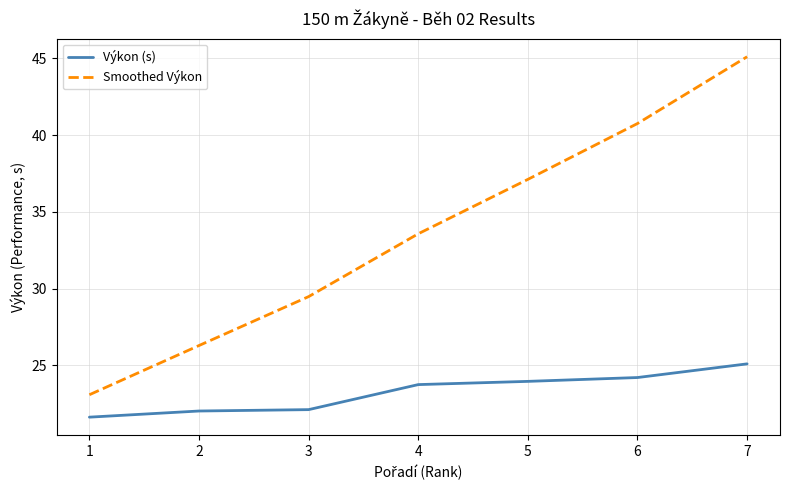

At which category does the chart reach its peak across all series?

7